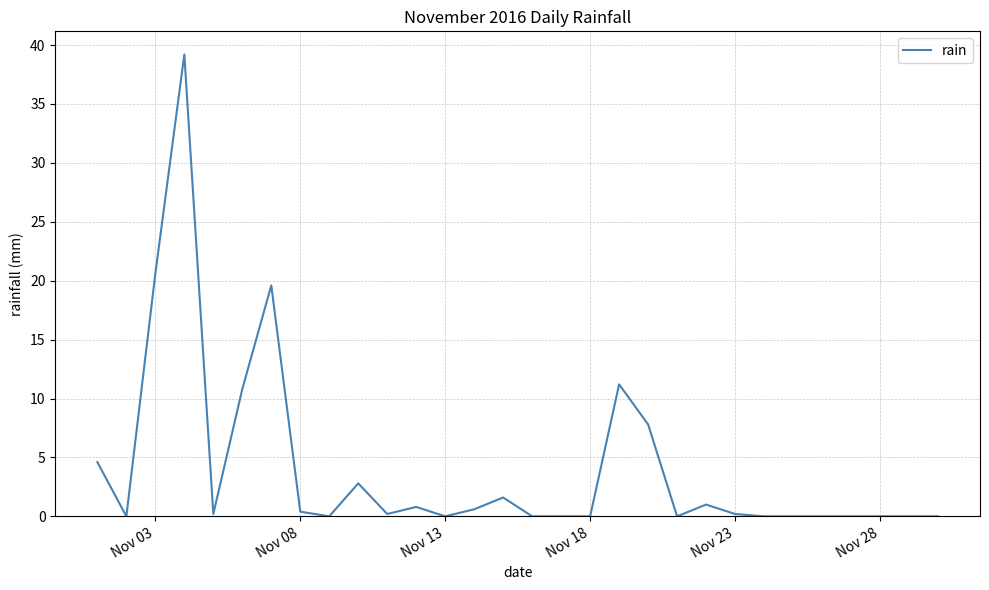

What is the greatest value displayed?

39.2